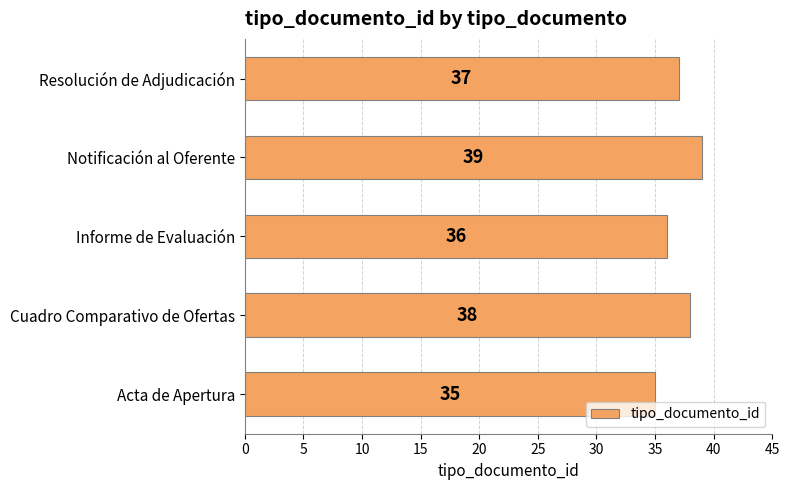

Approximately how many times larger is the value at Acta de Apertura compared to Informe de Evaluación?

1.0